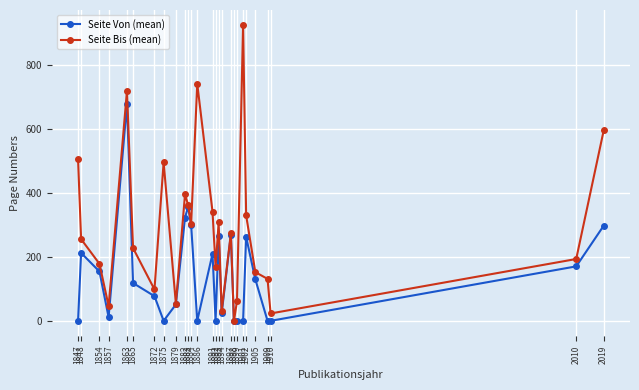

What is the maximum value shown in the chart?

925.0